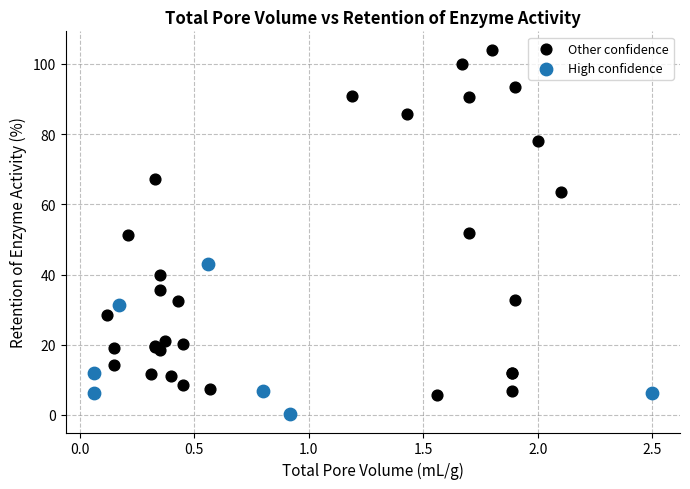

Which series contains the highest Y value?

Other confidence